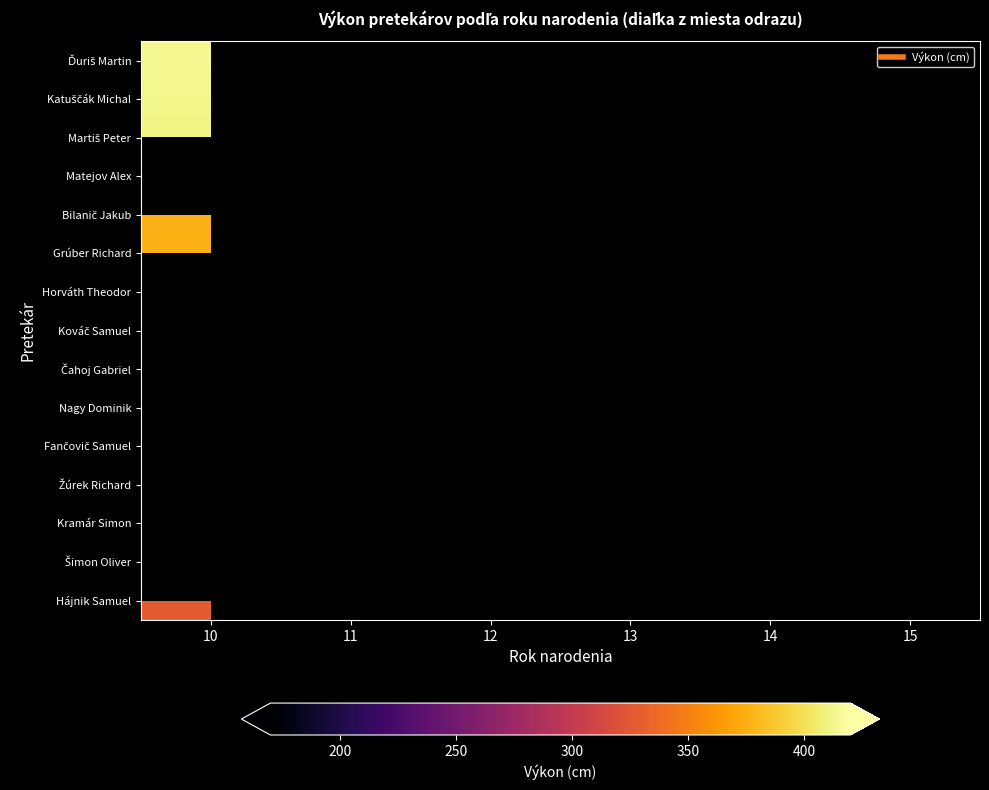

How many positive values does the Martiš Peter series have?

1